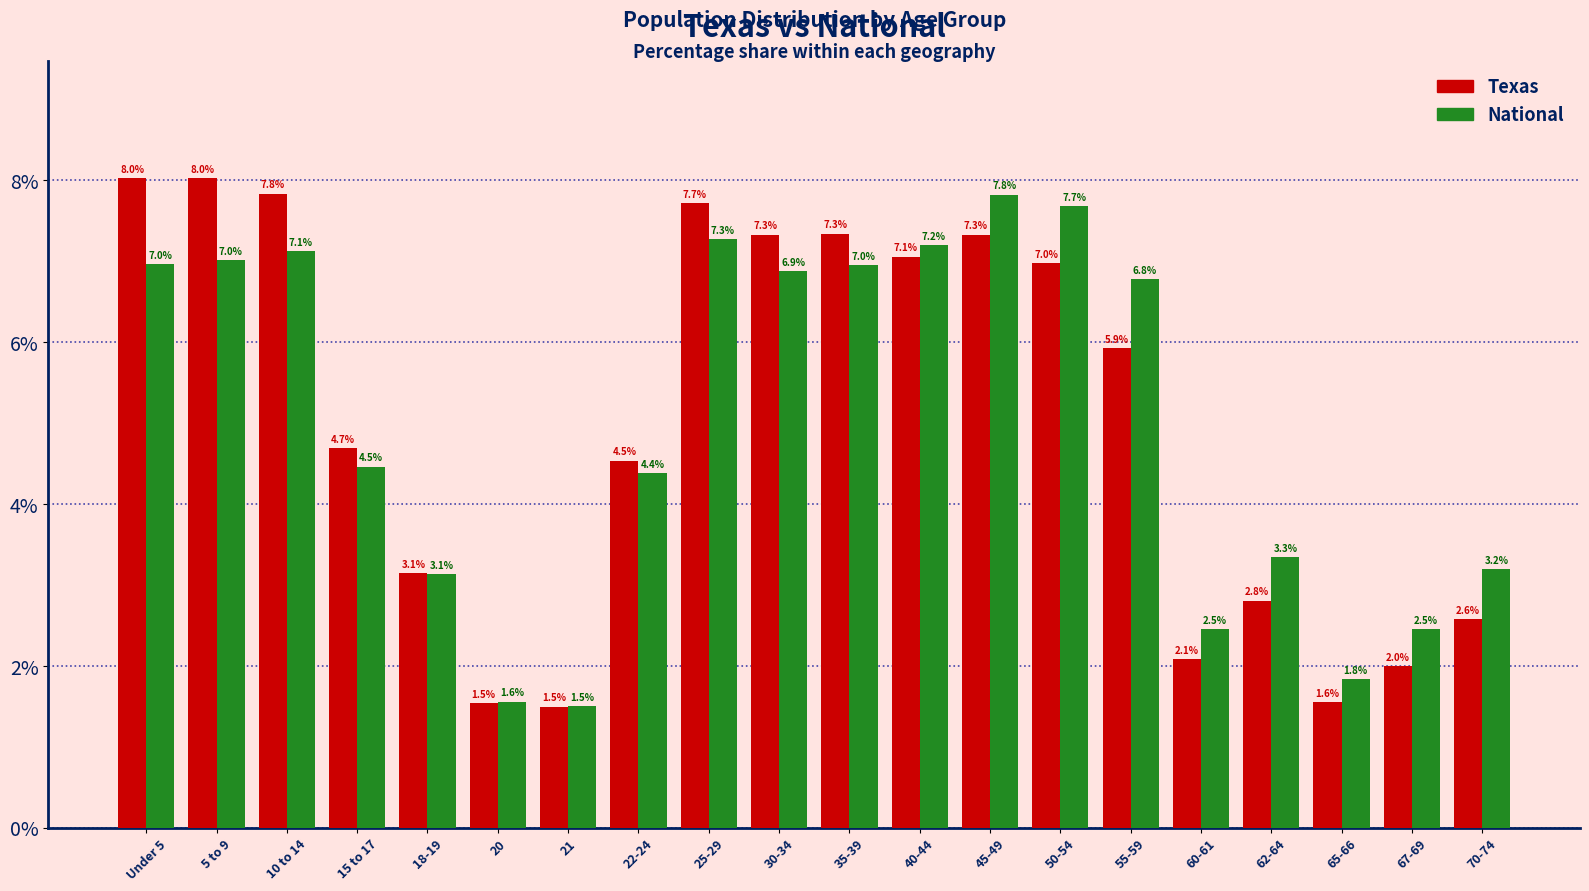

What is the difference between the National values at 20 and 40-44?

5.6